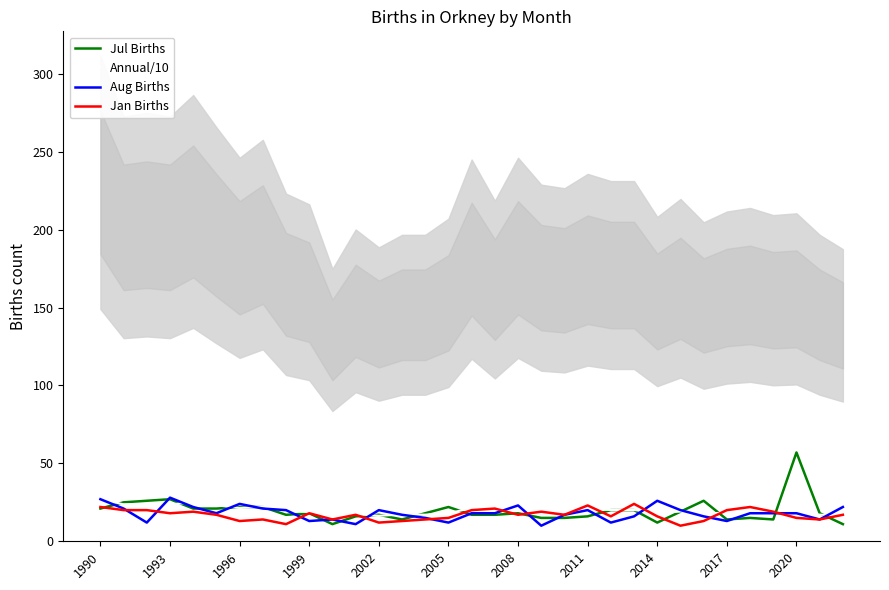

What is the lowest value of the Jan Births series?

10.0